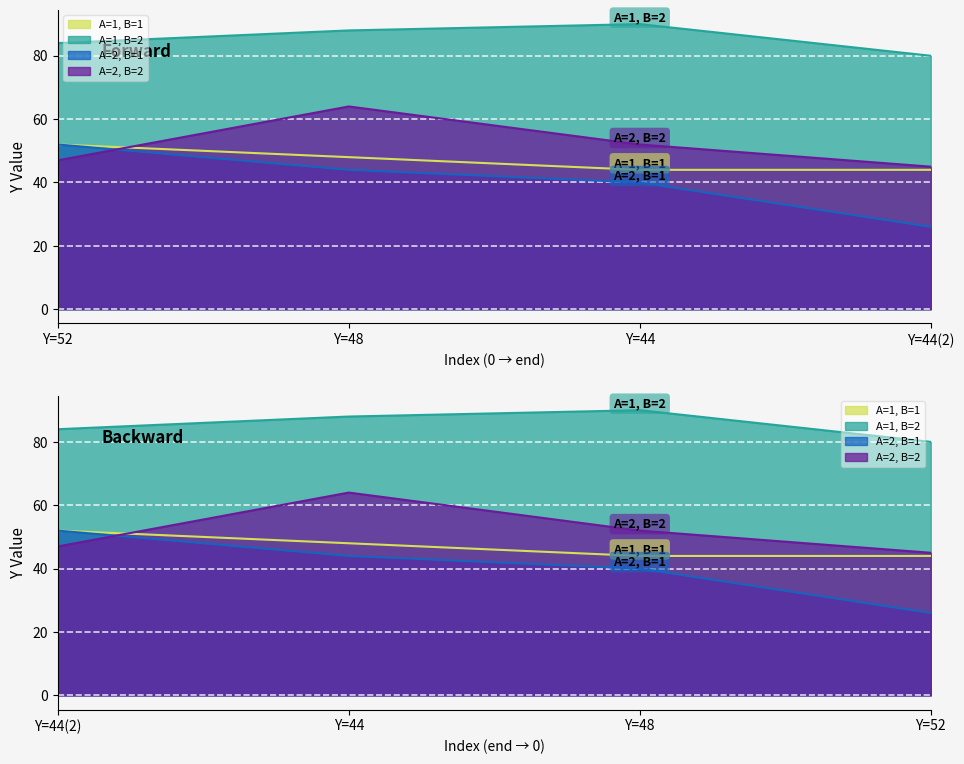

What is the difference between the second highest and minimum values in the A=2, B=1 series?

18